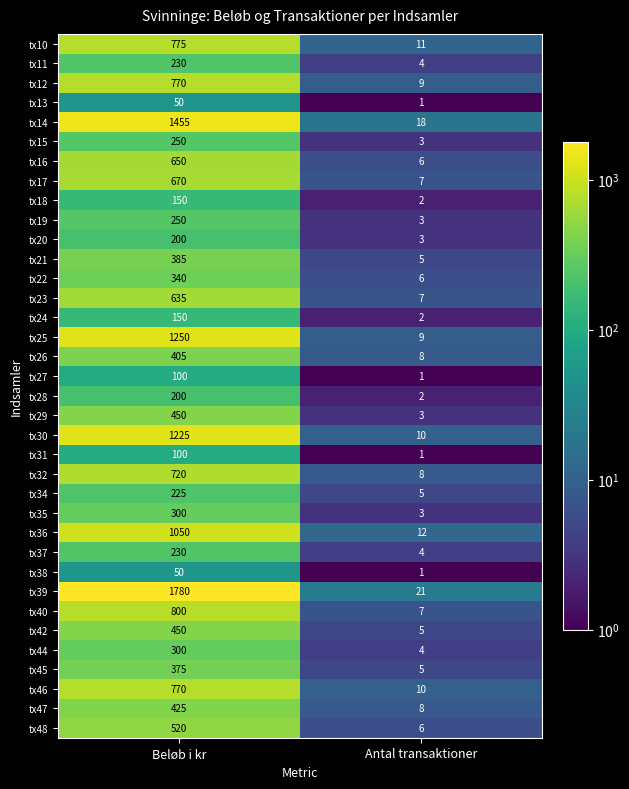

What is the minimum value shown in the chart?

1